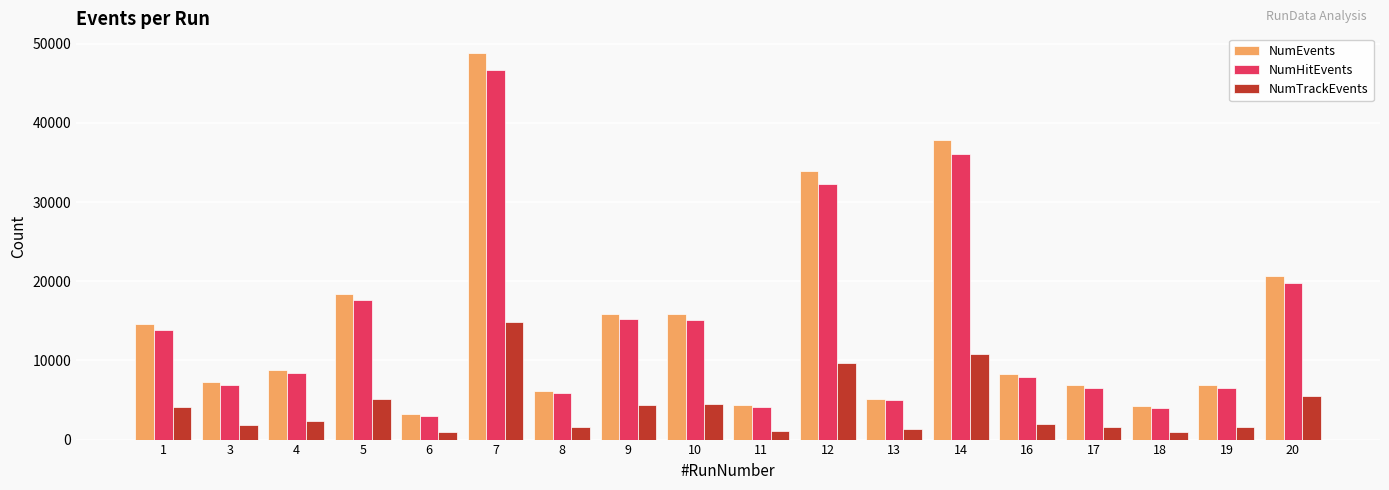

How many bars are there in each group?

3